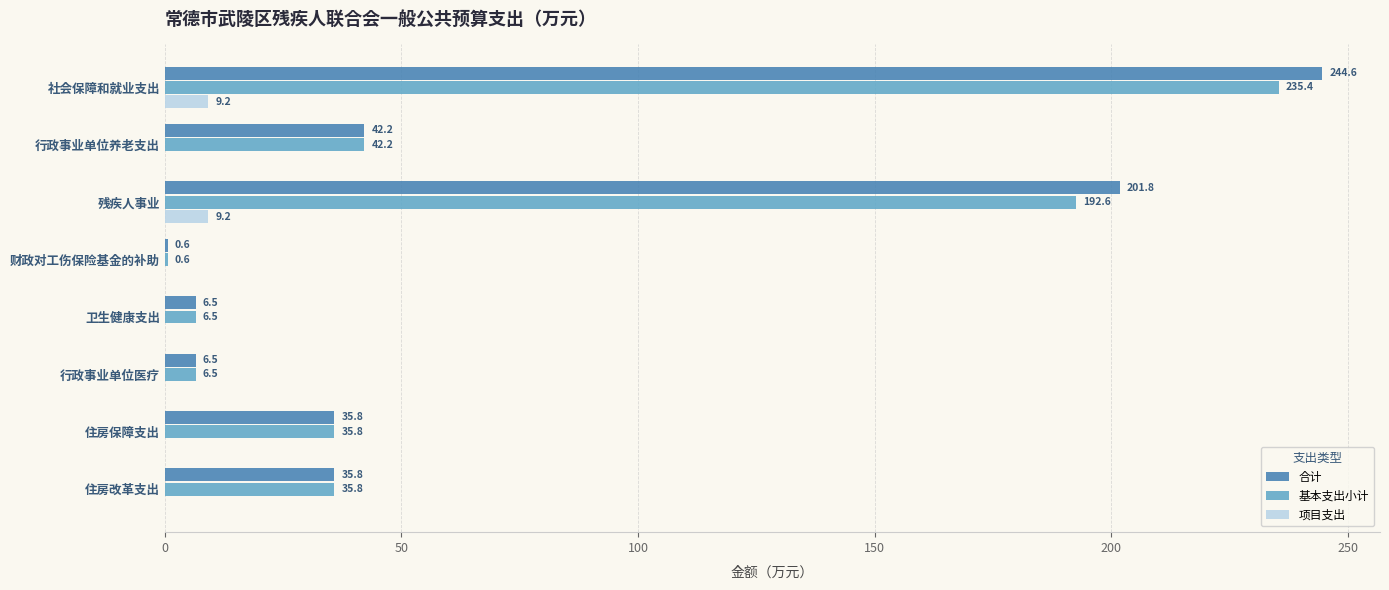

At which category is the sum across all series the highest?

社会保障和就业支出